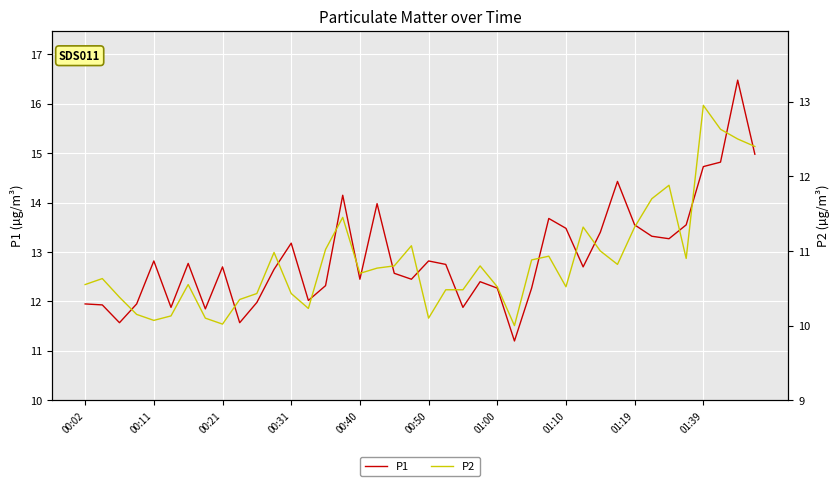

The P1 series shows 12.3 at 01:00. True or false?

True